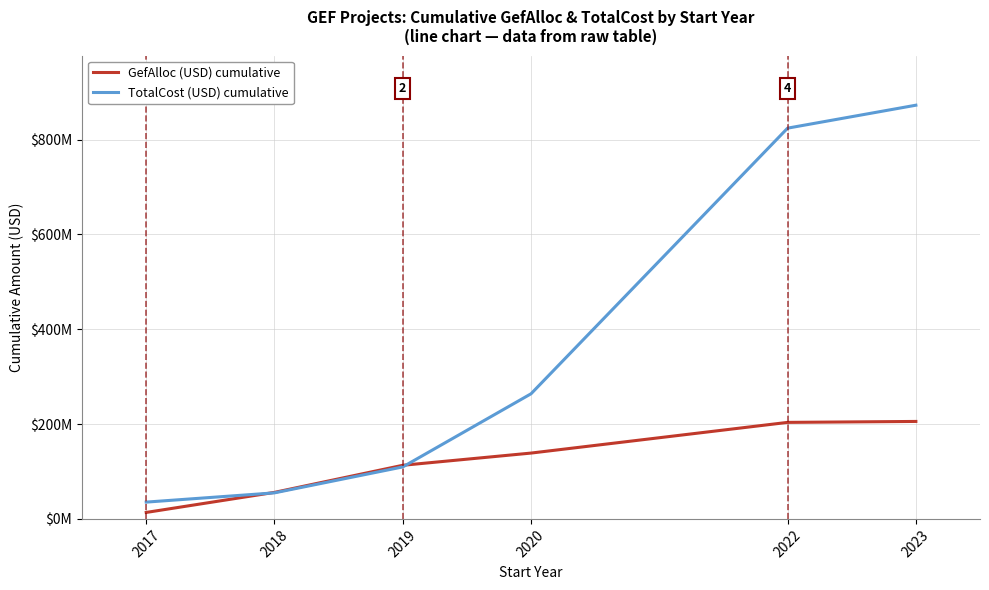

Is the value of GefAlloc (USD) cumulative at 2020 greater than the value of TotalCost (USD) cumulative at 2019?

Yes